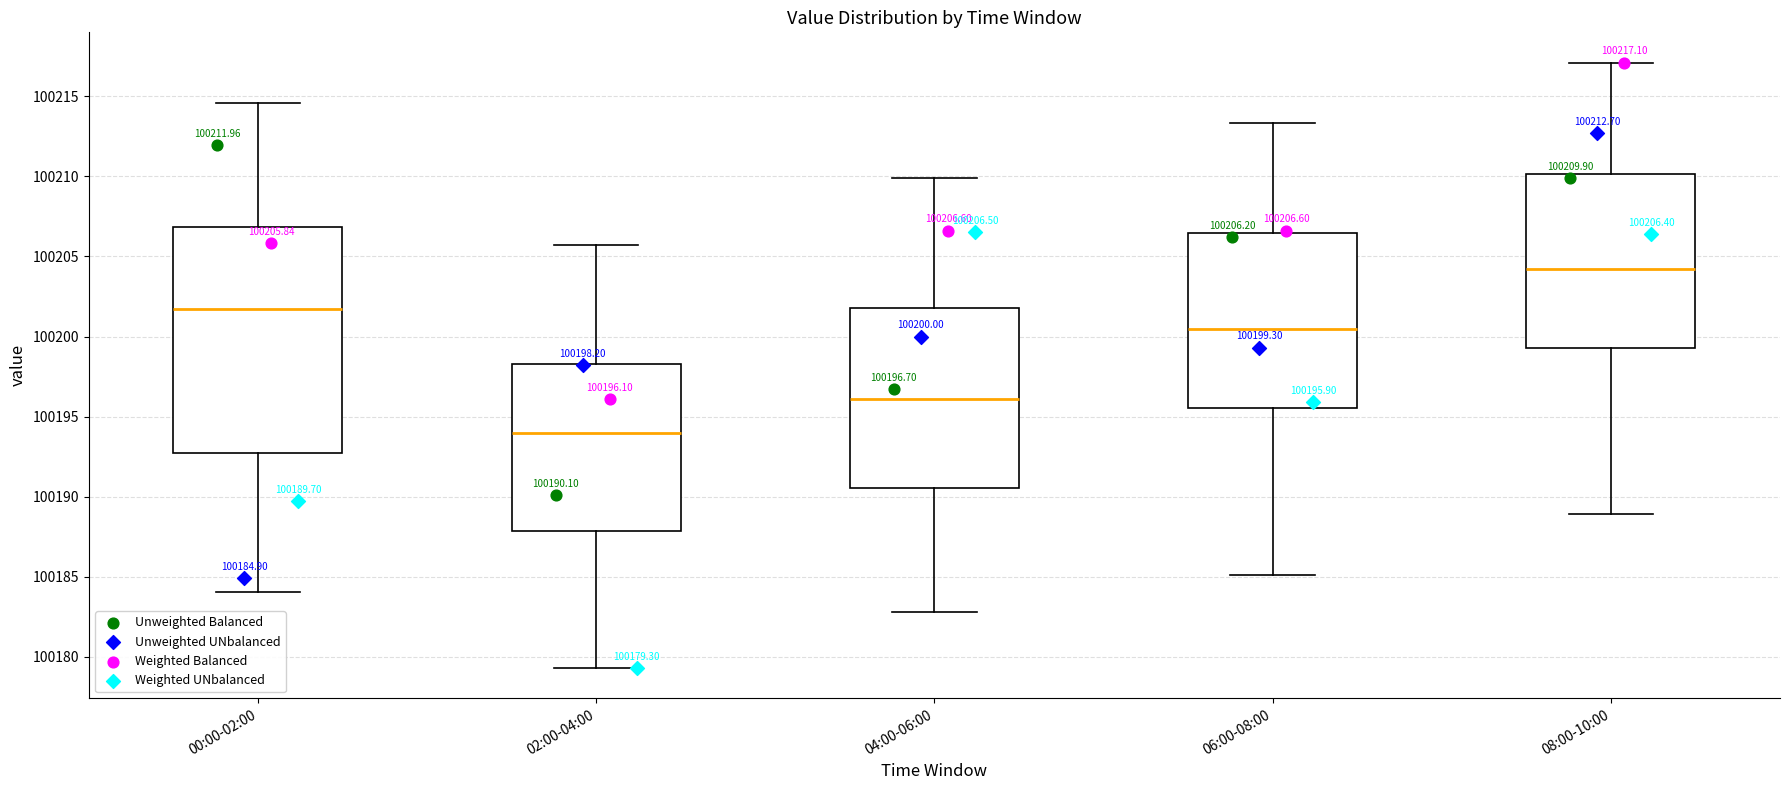

Comparing the boxes themselves (not the whiskers), which one is the tallest?

00:00-02:00